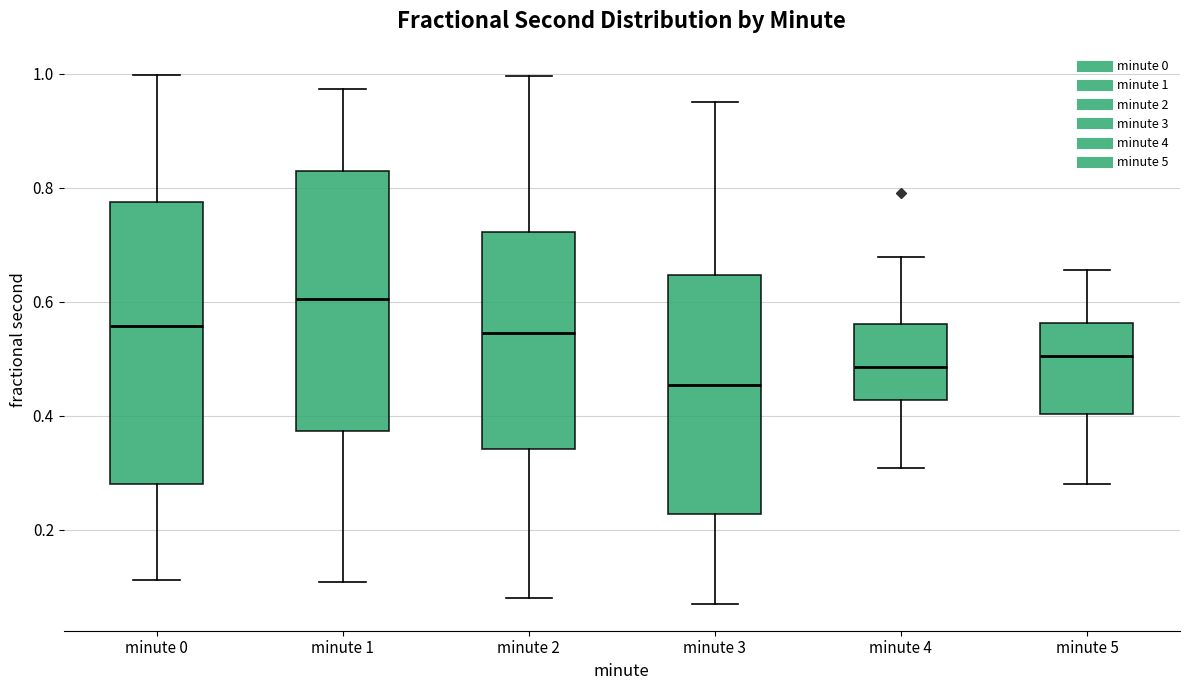

Reading left to right, read every box against the y-axis: the position of its median line, the range the box covers, and the ends of its whiskers. The values are not printed on the chart, so give them approximately, as read against the axis.

minute 0: median 0.56, box 0.28 to 0.78, whiskers 0.12 to 1.00
minute 1: median 0.60, box 0.38 to 0.82, whiskers 0.10 to 0.98
minute 2: median 0.54, box 0.34 to 0.72, whiskers 0.08 to 1.00
minute 3: median 0.46, box 0.22 to 0.64, whiskers 0.06 to 0.96
minute 4: median 0.48, box 0.42 to 0.56, whiskers 0.30 to 0.68
minute 5: median 0.50, box 0.40 to 0.56, whiskers 0.28 to 0.66